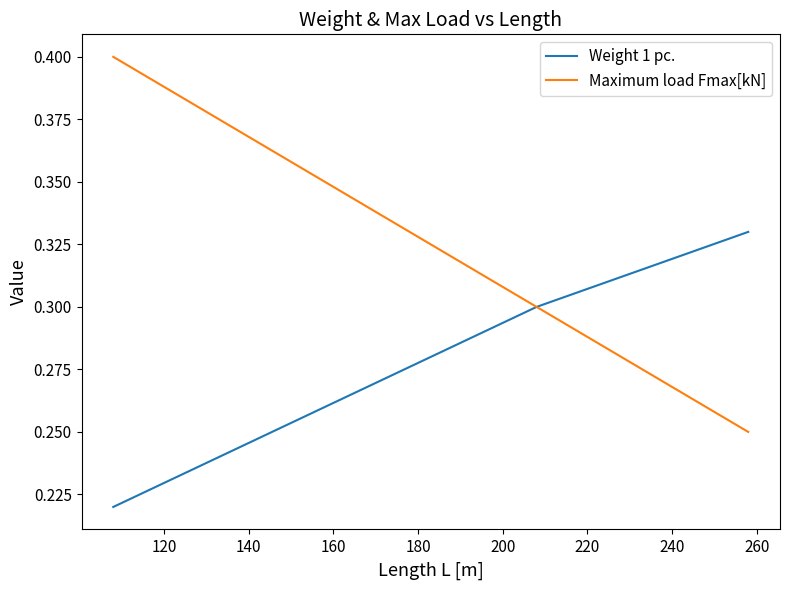

What are all the series names shown in the legend?

Weight 1 pc., Maximum load Fmax[kN]